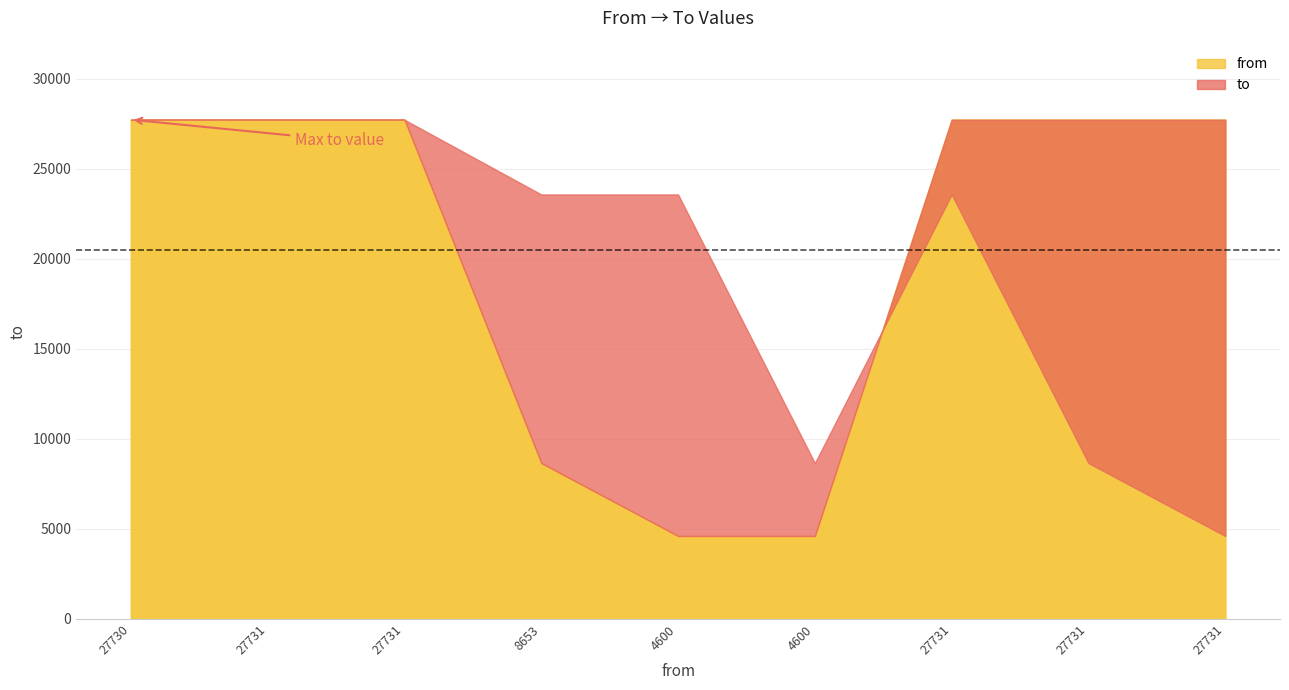

Where is the data nearest to the value 16166?

8653